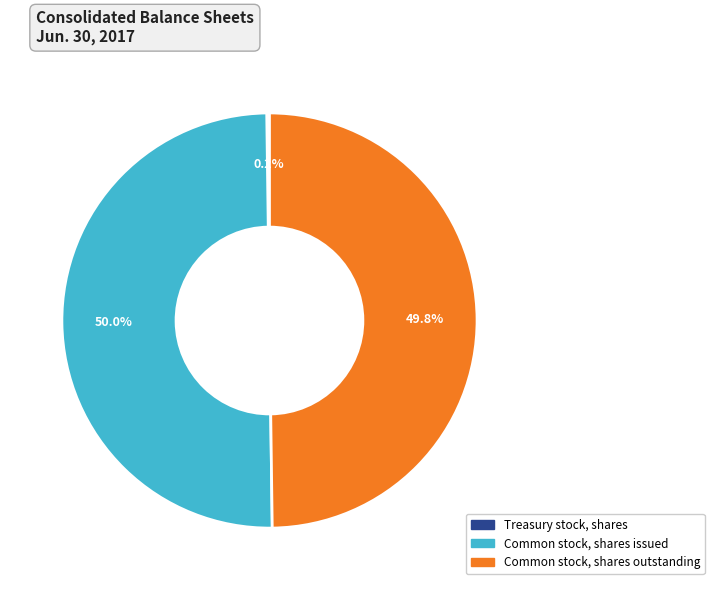

Is the sum of Common stock, shares outstanding and Common stock, shares issued greater than half?

Yes